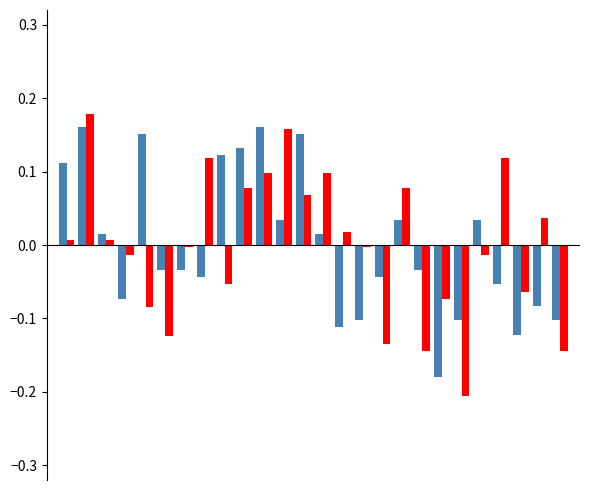

How many bars are there in each group?

2